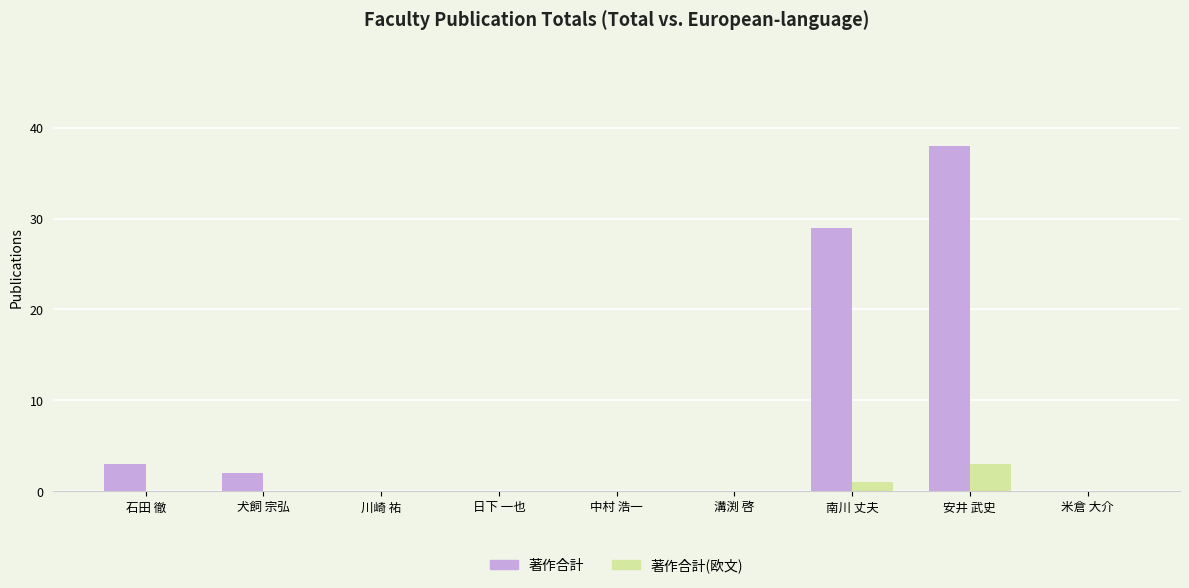

True or false: 著作合計 has a value of 0 at 川崎 祐.

True